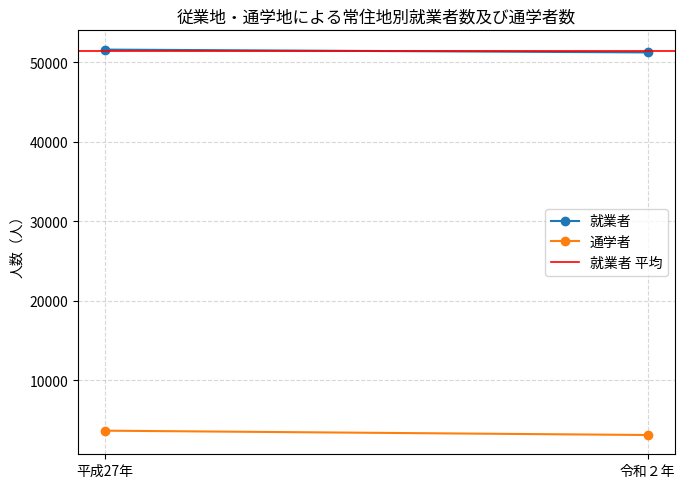

Which series has the largest total across all categories?

就業者